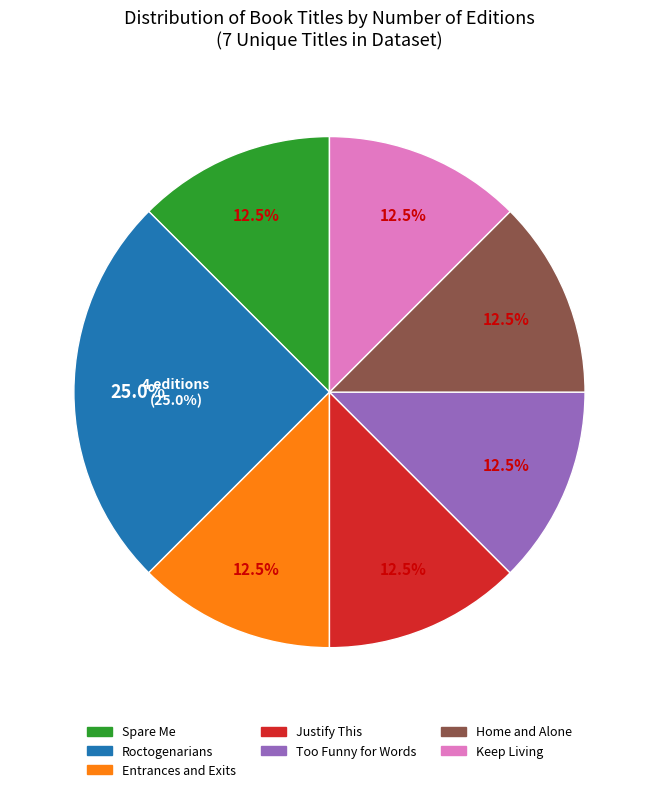

Do Spare Me and Entrances and Exits together represent more than half of the pie?

No